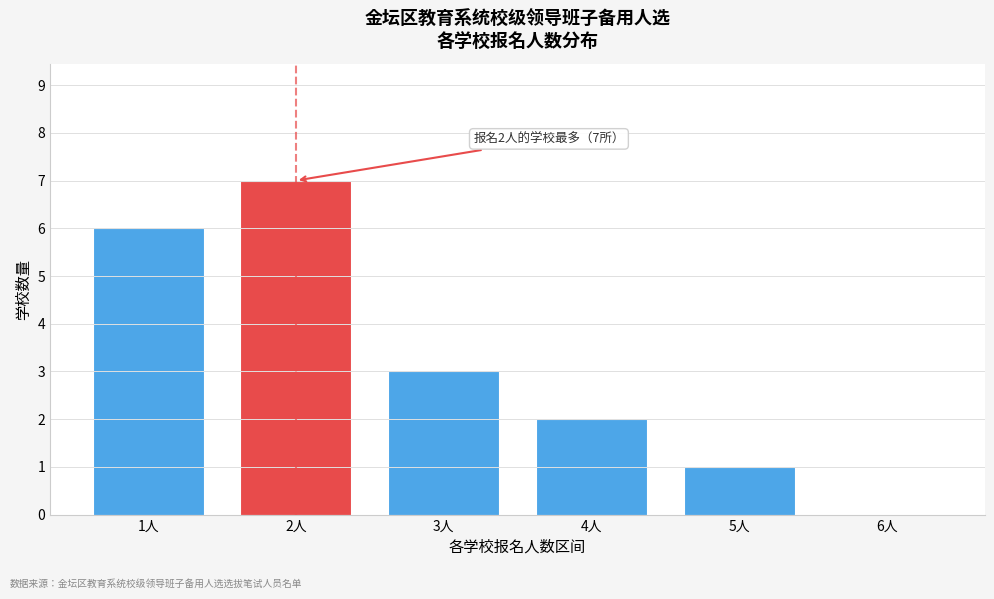

Reading left to right, list all the values displayed in this chart.

1人=6	2人=7	3人=3	4人=2	5人=1	6人=0